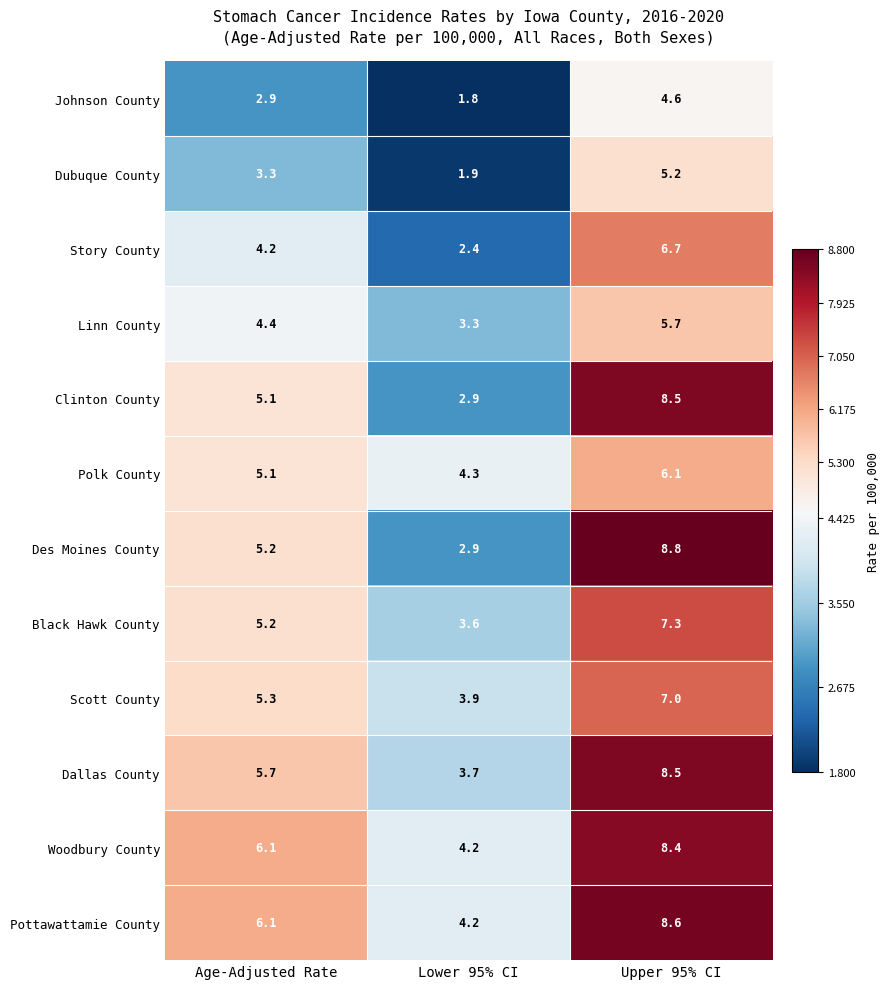

What is the smallest value displayed?

1.8